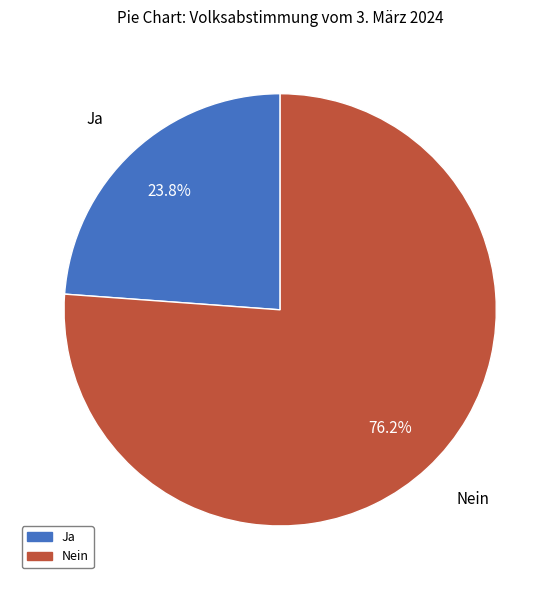

What percentage is NOT represented by Ja?

76.2%